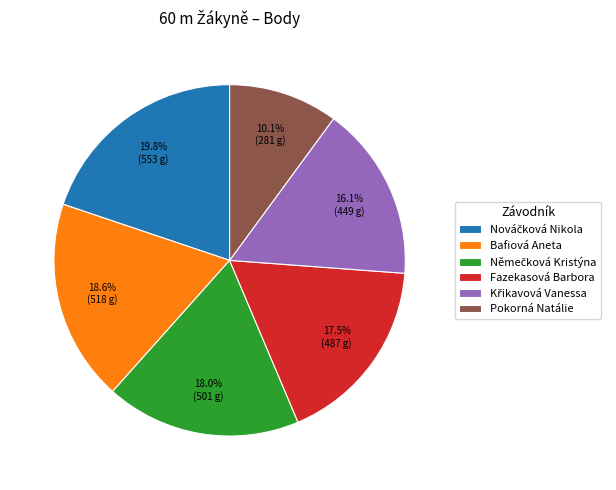

Is the sum of Fazekasová Barbora and Bafiová Aneta greater than half?

No